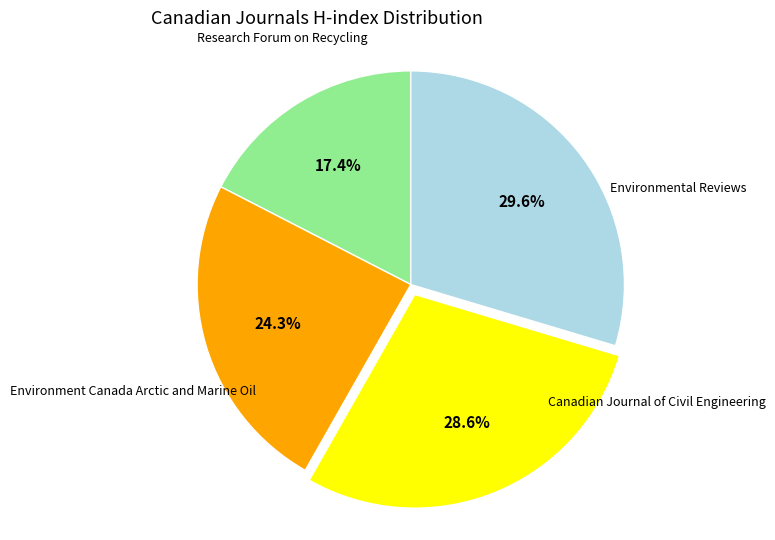

To the nearest percent, what portion does Environment Canada Arctic and Marine Oil represent?

24%